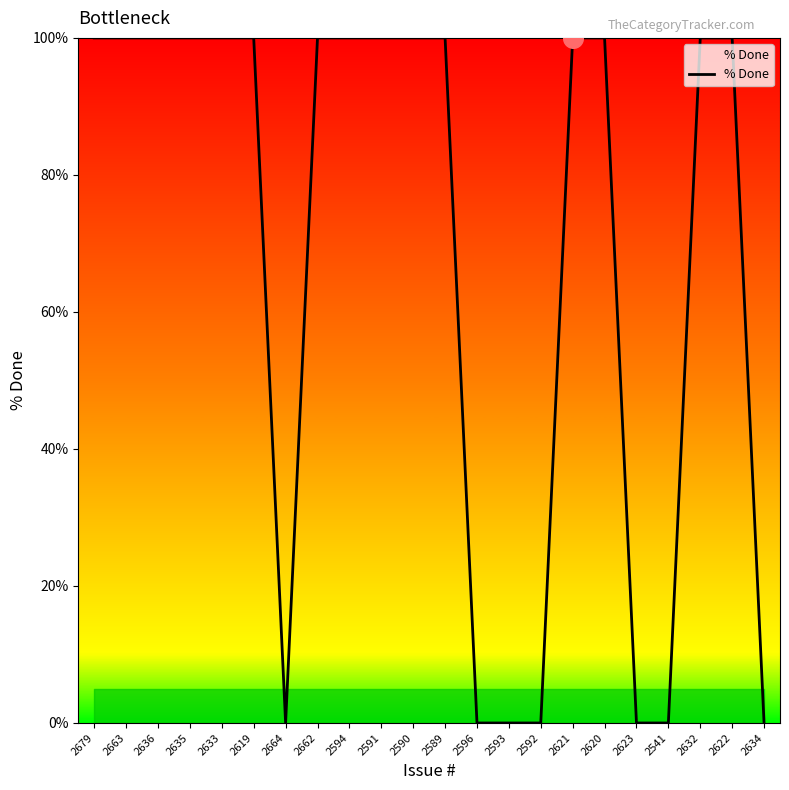

What is the change in value from 2679 to 2664?

-100